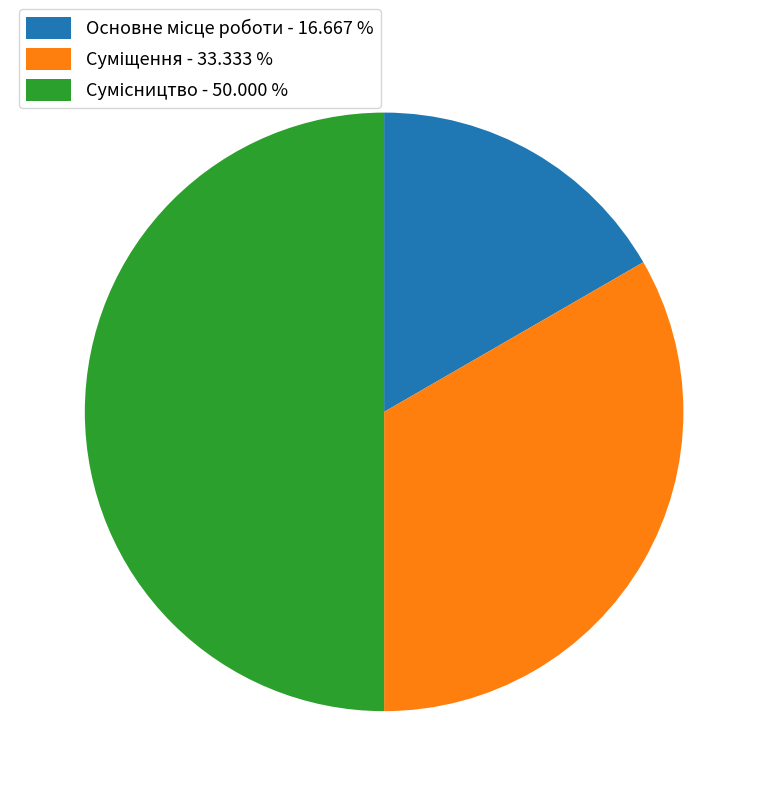

The Основне місце роботи slice represents 17% of the pie. True or false?

True